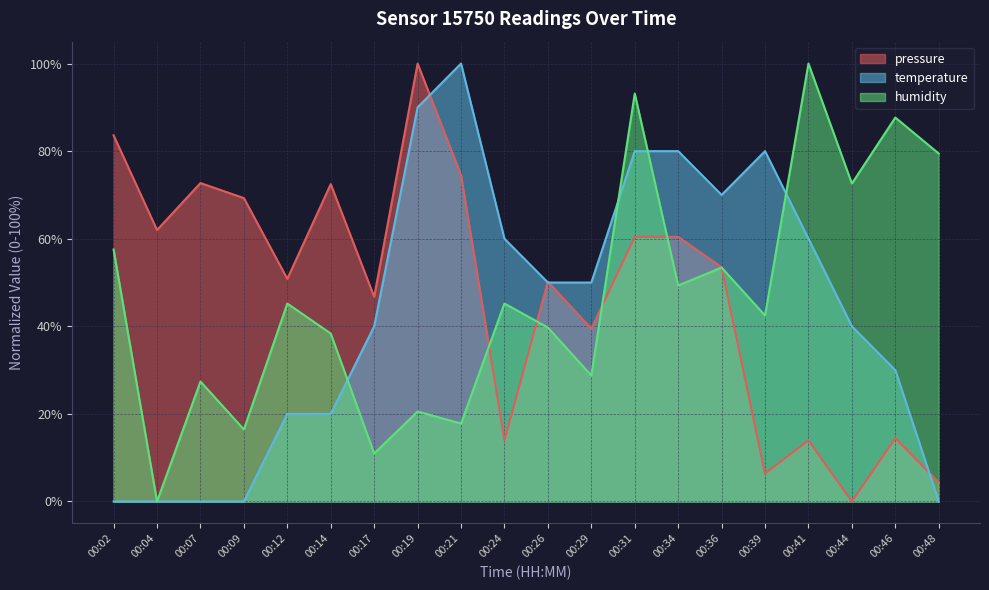

Read the temperature value at 00:19.

90.0